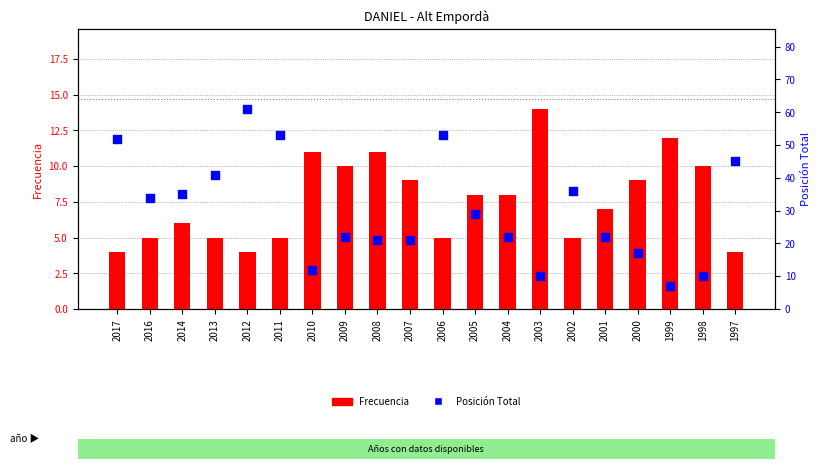

At which category is the sum across all series the highest?

2012